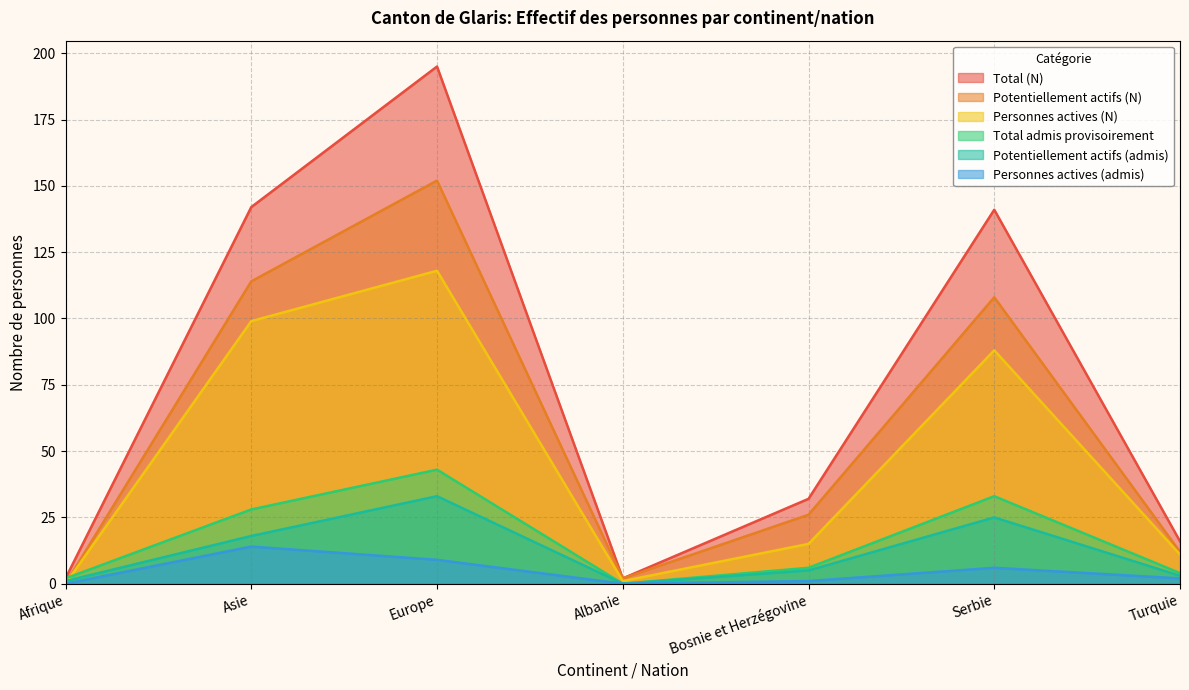

What is the spread (max minus min) of values at Asie?

128